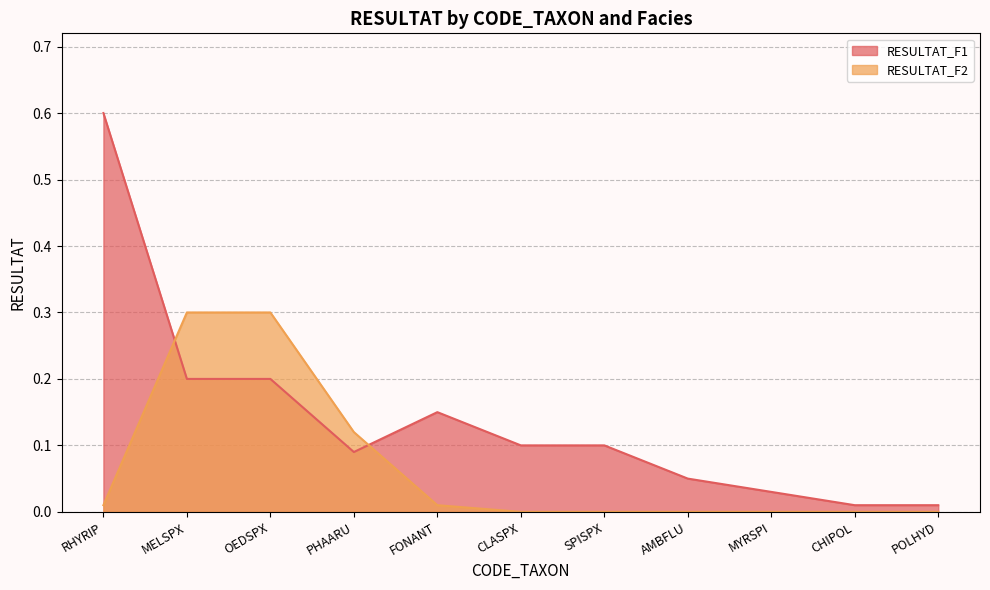

Which series has the widest spread of values?

RESULTAT_F1